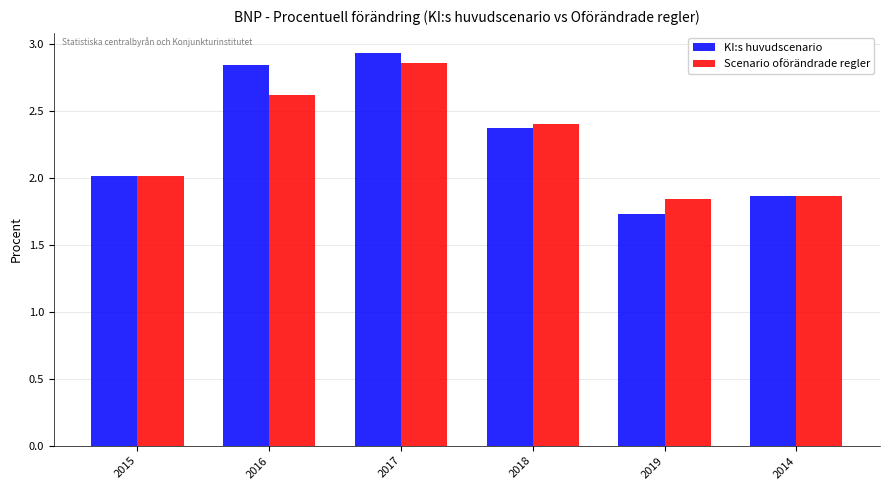

List the series in order of their overall mean, lowest first.

Scenario oförändrade regler, KI:s huvudscenario